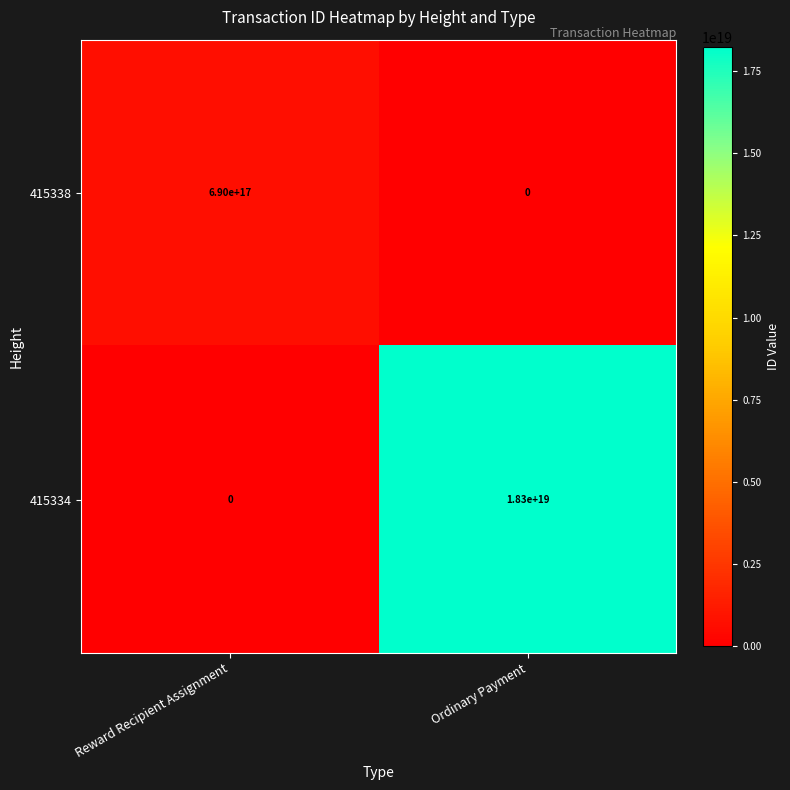

Which series has the largest total across all categories?

415334